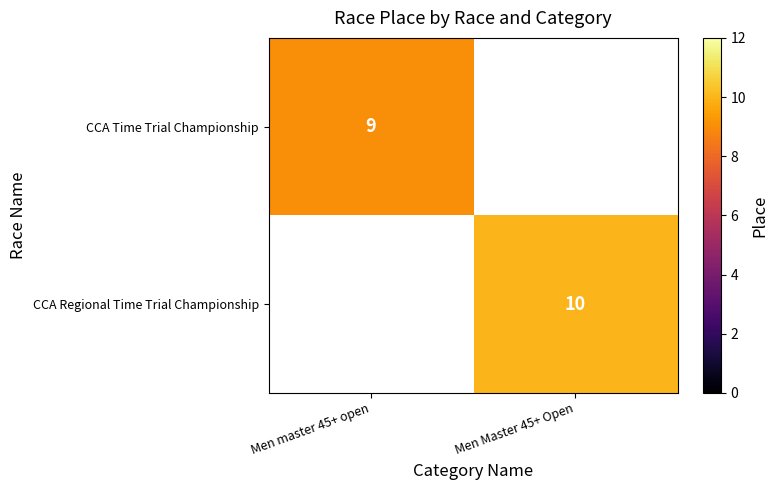

At how many categories does at least one series exceed 9?

1